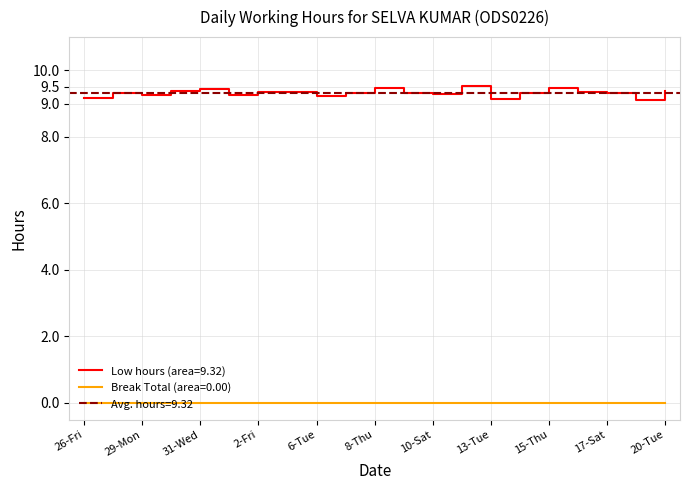

List the labels in order of value, smallest first.

19-Mon, 13-Tue, 26-Fri, 6-Tue, 1-Thu, 29-Mon, 10-Sat, 27-Sat, 17-Sat, 7-Wed, 9-Fri, 14-Wed, 2-Fri, 16-Fri, 3-Sat, 30-Tue, 20-Tue, 31-Wed, 15-Thu, 8-Thu, 12-Mon